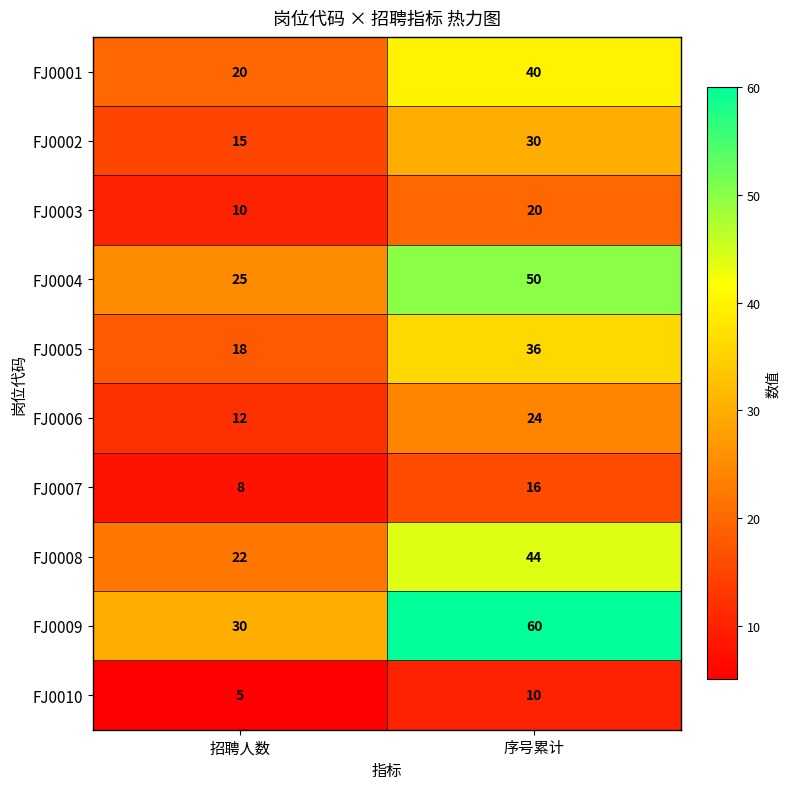

Reading right to left, transcribe all the data shown in this chart.

FJ0001: 序号累计=40	招聘人数=20
FJ0002: 序号累计=30	招聘人数=15
FJ0003: 序号累计=20	招聘人数=10
FJ0004: 序号累计=50	招聘人数=25
FJ0005: 序号累计=36	招聘人数=18
FJ0006: 序号累计=24	招聘人数=12
FJ0007: 序号累计=16	招聘人数=8
FJ0008: 序号累计=44	招聘人数=22
FJ0009: 序号累计=60	招聘人数=30
FJ0010: 序号累计=10	招聘人数=5